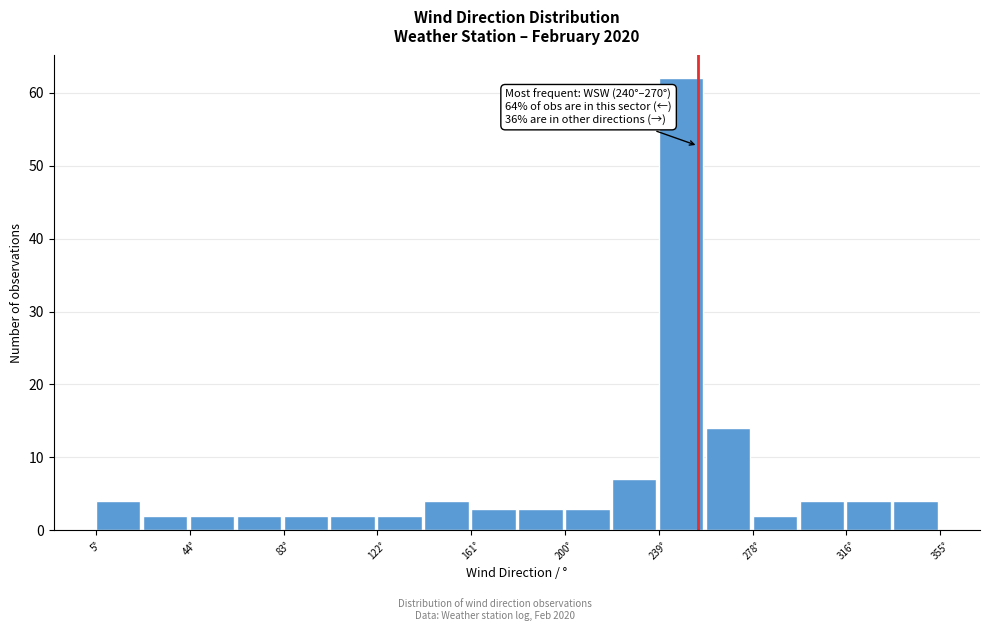

Around what value on the x-axis is the tallest bar? Give the approximate position of its centre, as read against the axis.

250